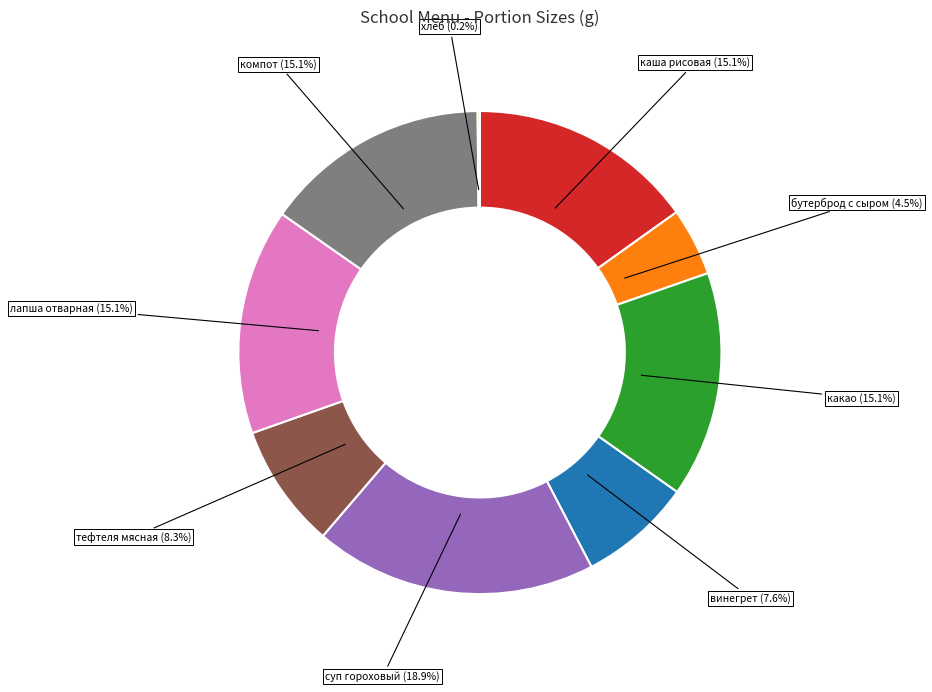

What is the ratio of the value at каша рисовая (15.1%) to the value at лапша отварная (15.1%)?

1.0